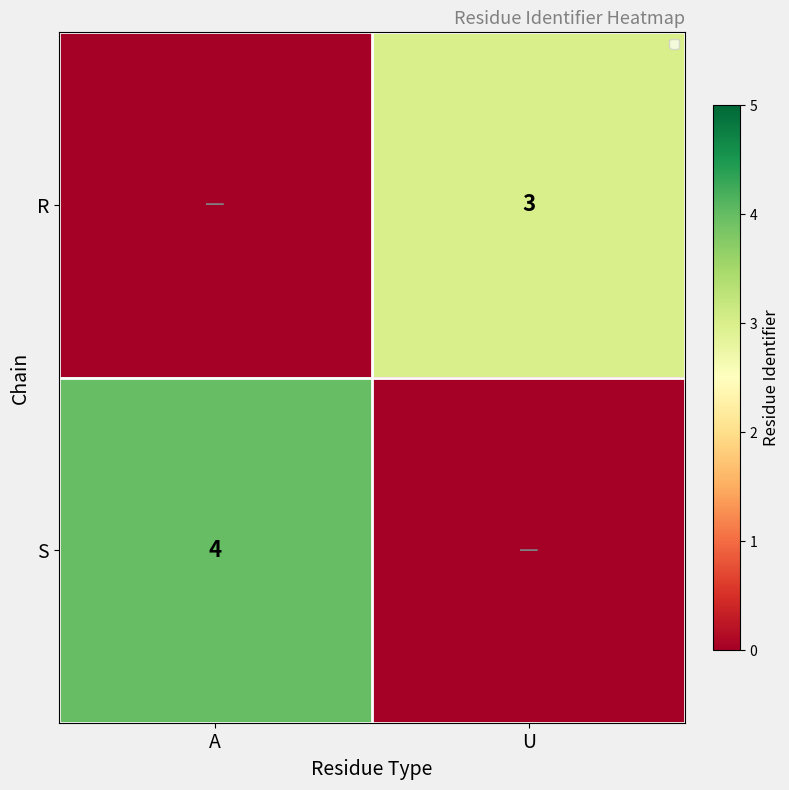

Which series has the widest spread of values?

S